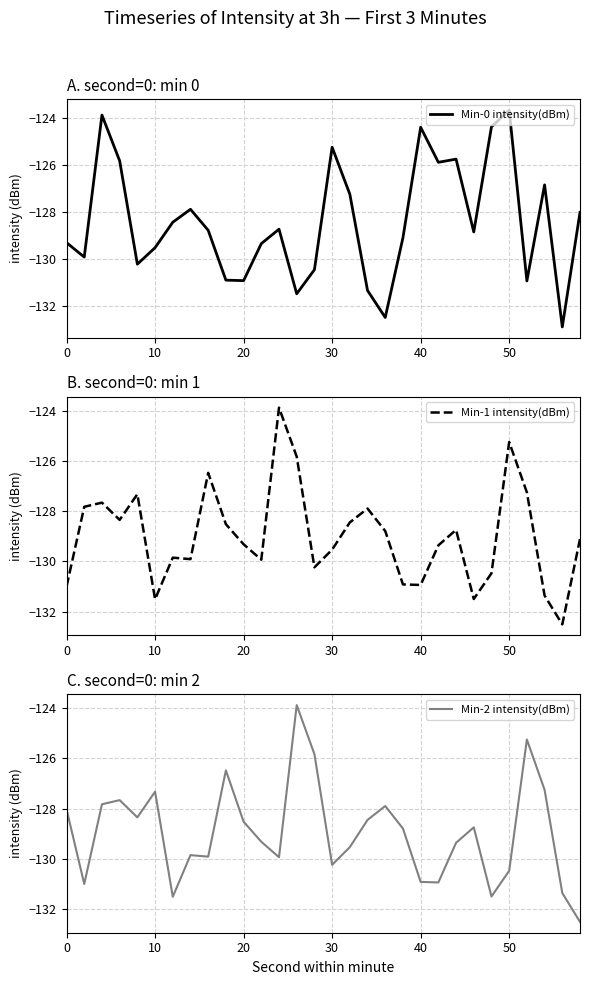

Which series has the widest spread of values?

Min-0 intensity(dBm)